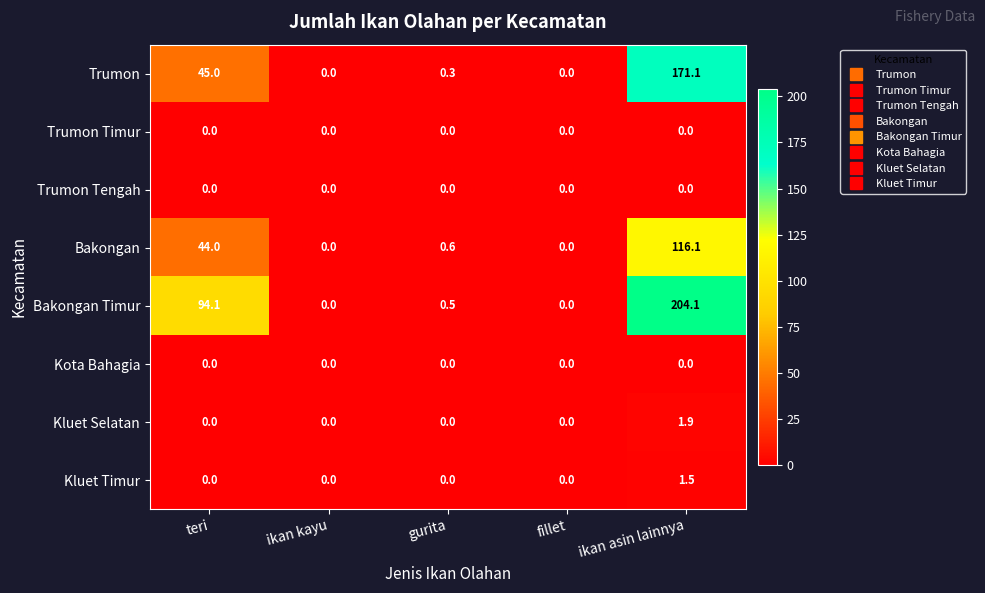

What is the difference between the maximum and minimum values in the Kluet Timur series?

1.5